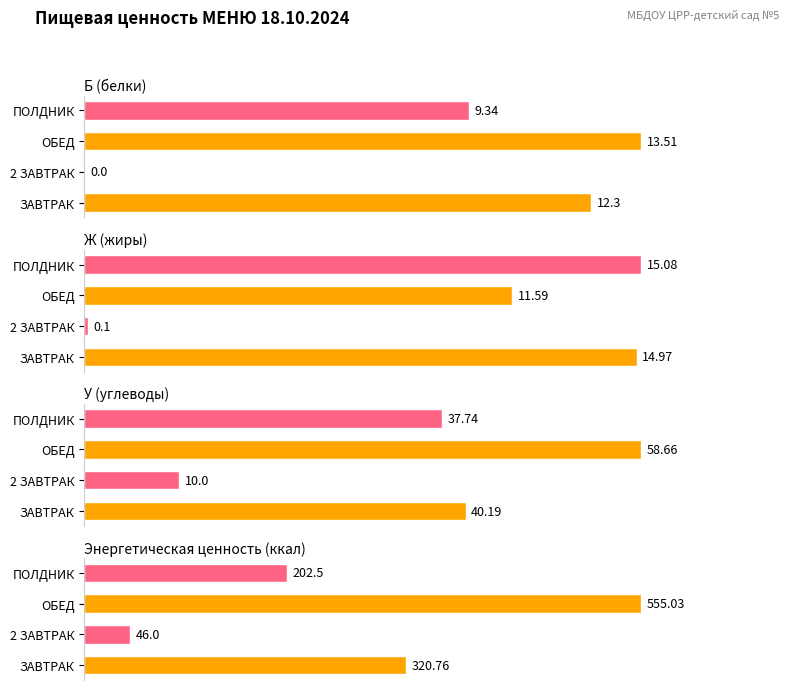

What are all the series names shown in the legend?

Б, Ж, У, ккал